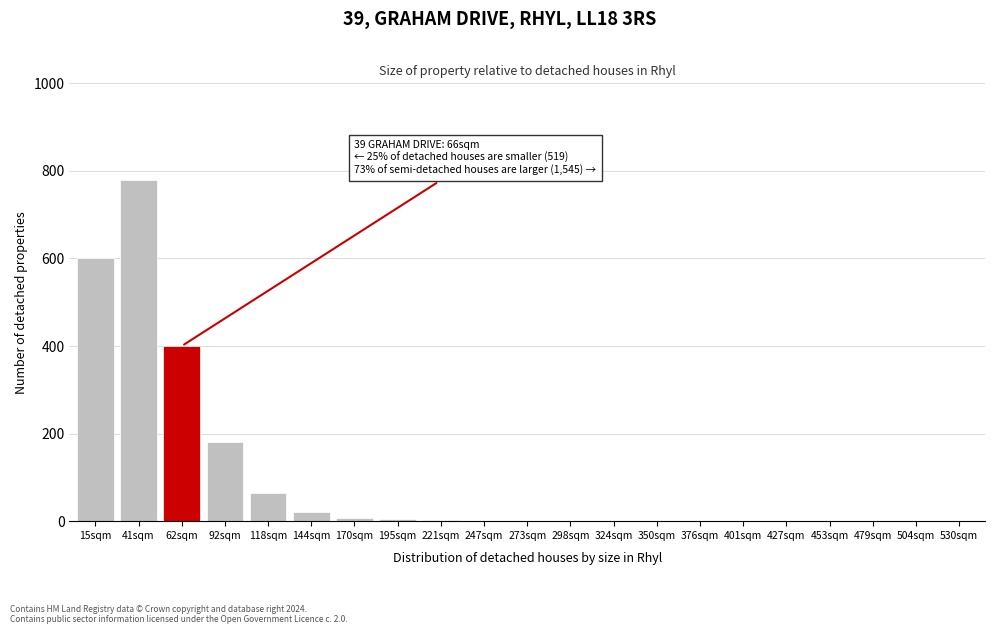

Is it true that the value at 62sqm is 400?

True